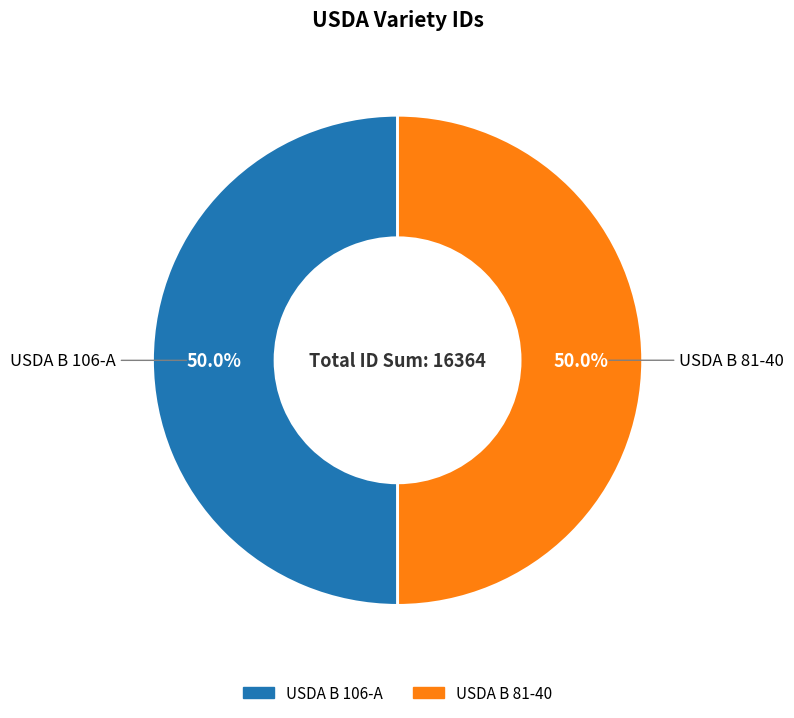

To the nearest percent, what portion does USDA B 106-A represent?

50%